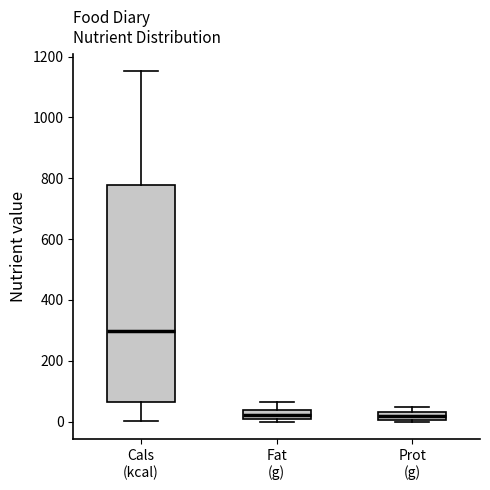

Which box is the tallest, from its lower edge to its upper edge?

Cals (kcal)